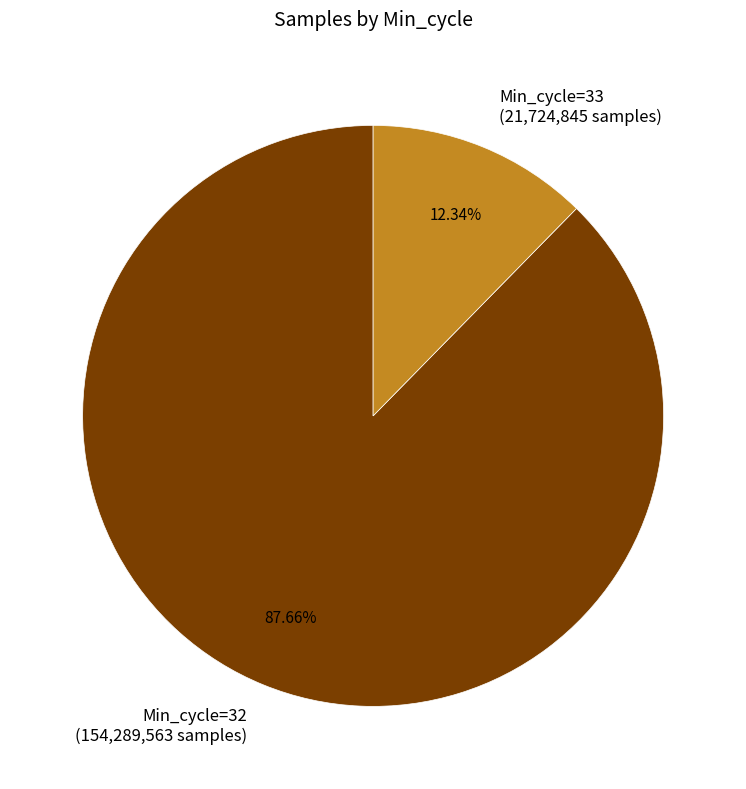

Is Min_cycle=33 (21,724,845 samples) the majority of the pie?

No